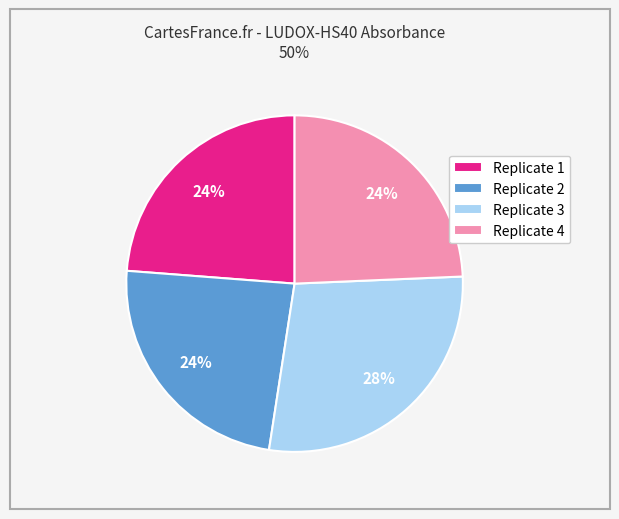

Which slice is the largest?

Replicate 3